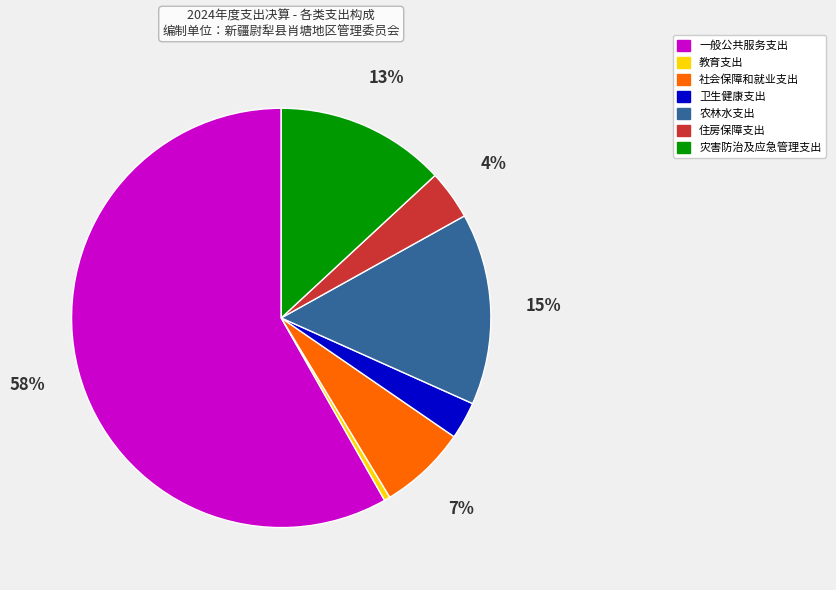

Is 一般公共服务支出 the majority of the pie?

Yes